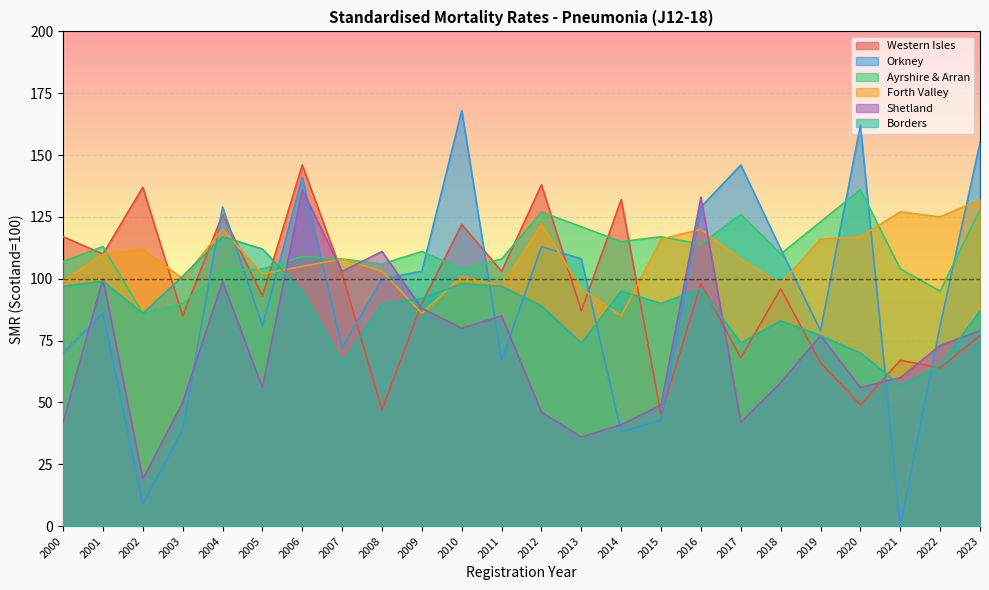

What is the difference between the maximum and second lowest values in the Ayrshire & Arran series?

46